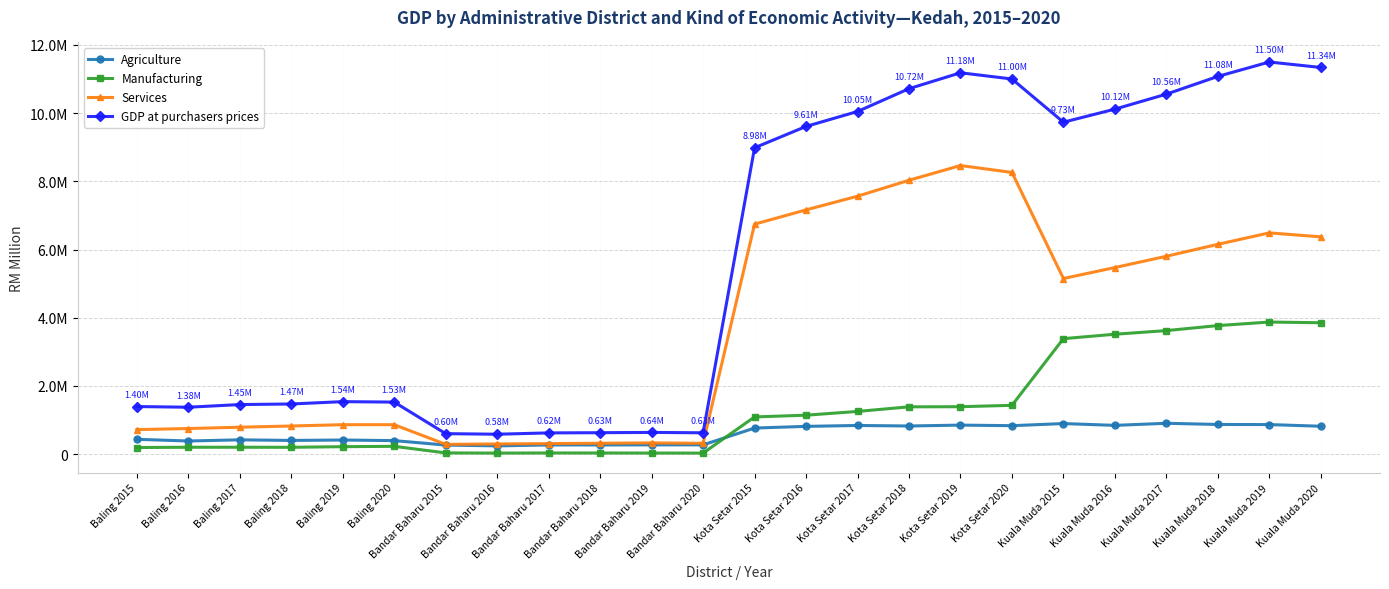

What are all the series names shown in the legend?

Agriculture, Manufacturing, Services, GDP at purchasers prices